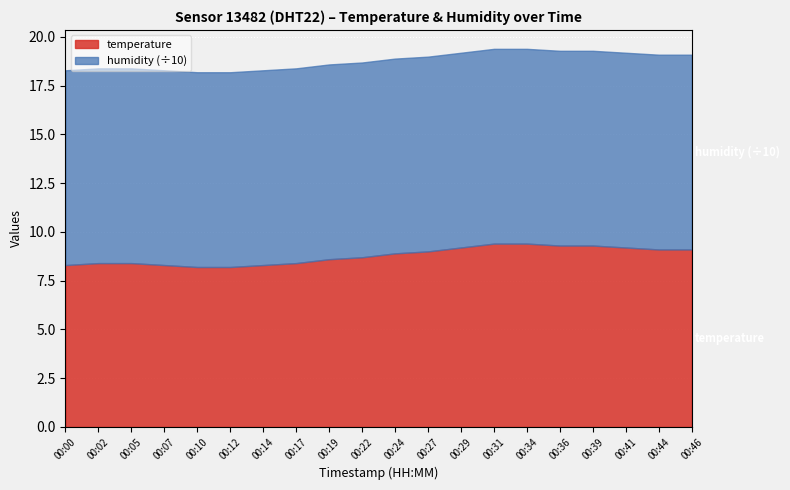

What is the value of the temperature point at the 11th from the left?

8.9